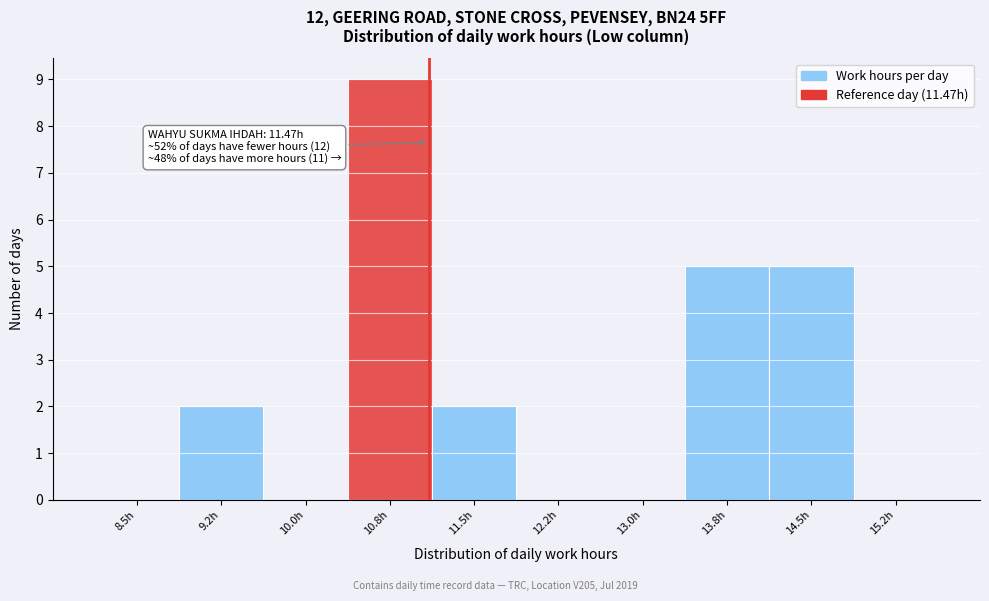

Reading left to right, list all the values displayed in this chart.

8.5h=0	9.2h=2	10.0h=0	10.8h=9	11.5h=2	12.2h=0	13.0h=0	13.8h=5	14.5h=5	15.2h=0